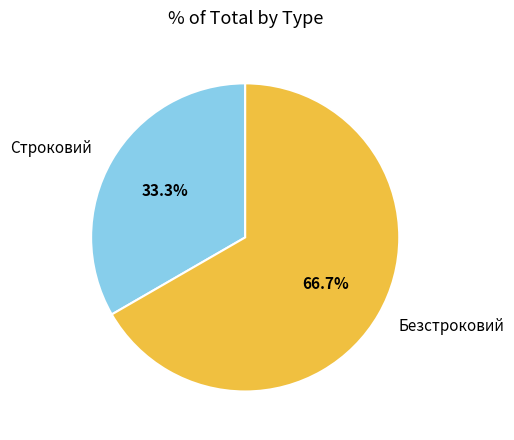

Is there any slice that represents more than half of the pie?

Yes